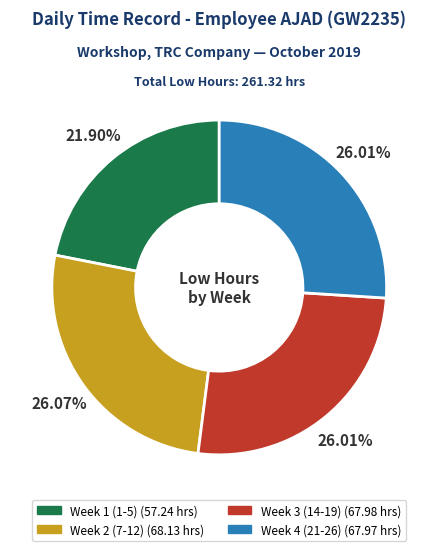

Is there any slice that represents more than half of the pie?

No